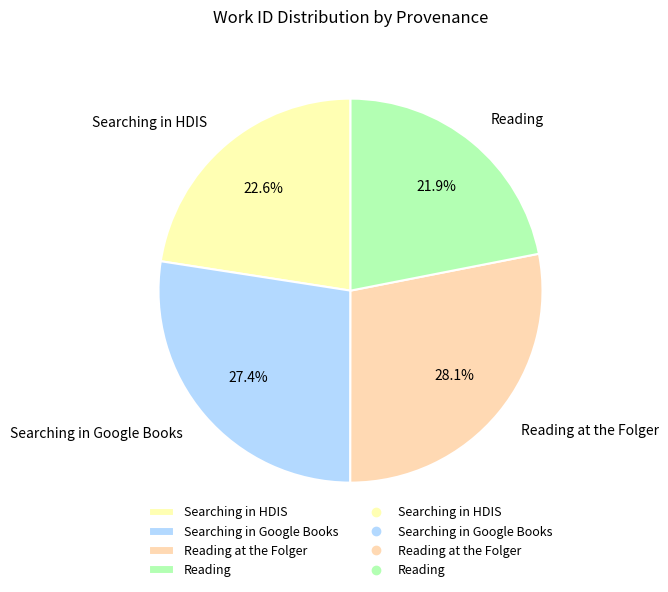

Is there a majority slice in this chart?

No